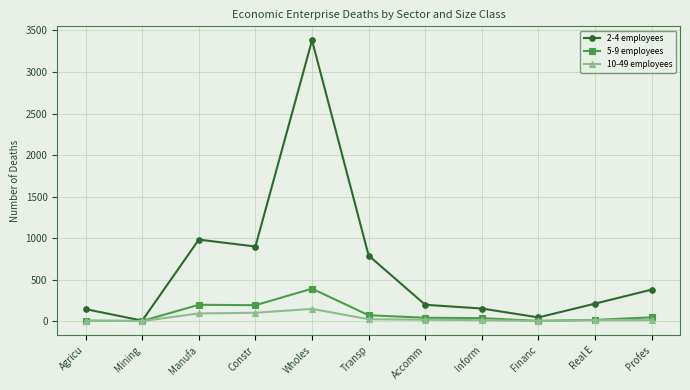

The 10-49 employees series shows 100 at Constr. True or false?

True